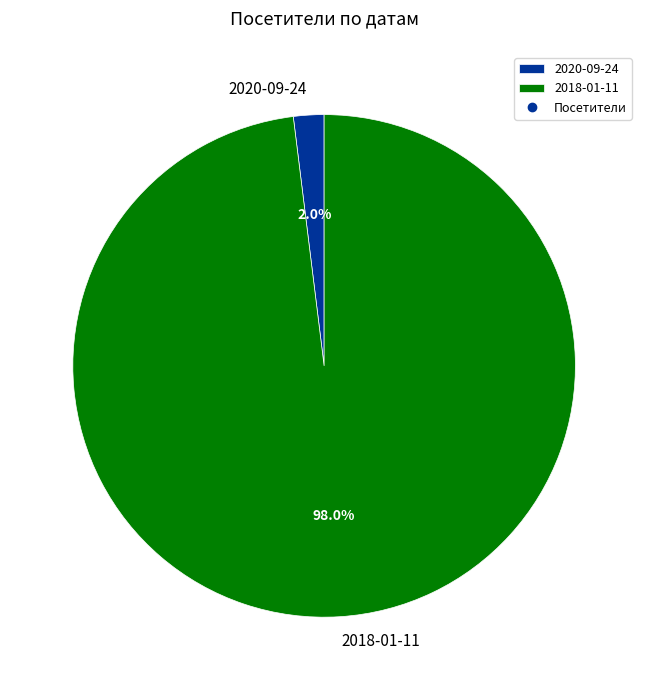

To the nearest percent, what is the average slice percentage?

50%